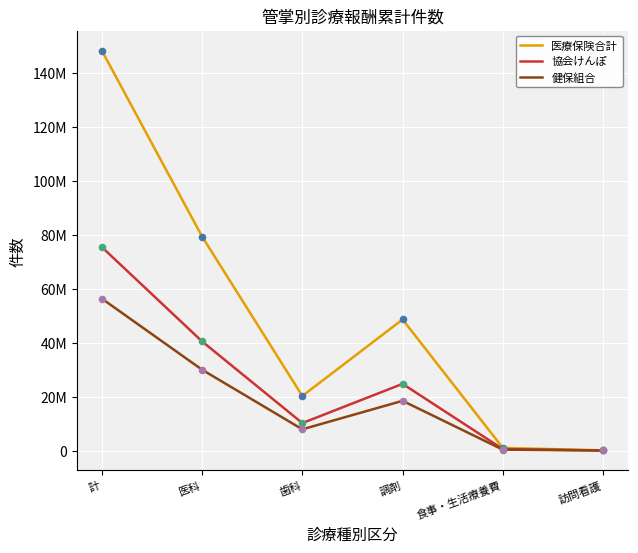

At which category is the sum across all series the highest?

計